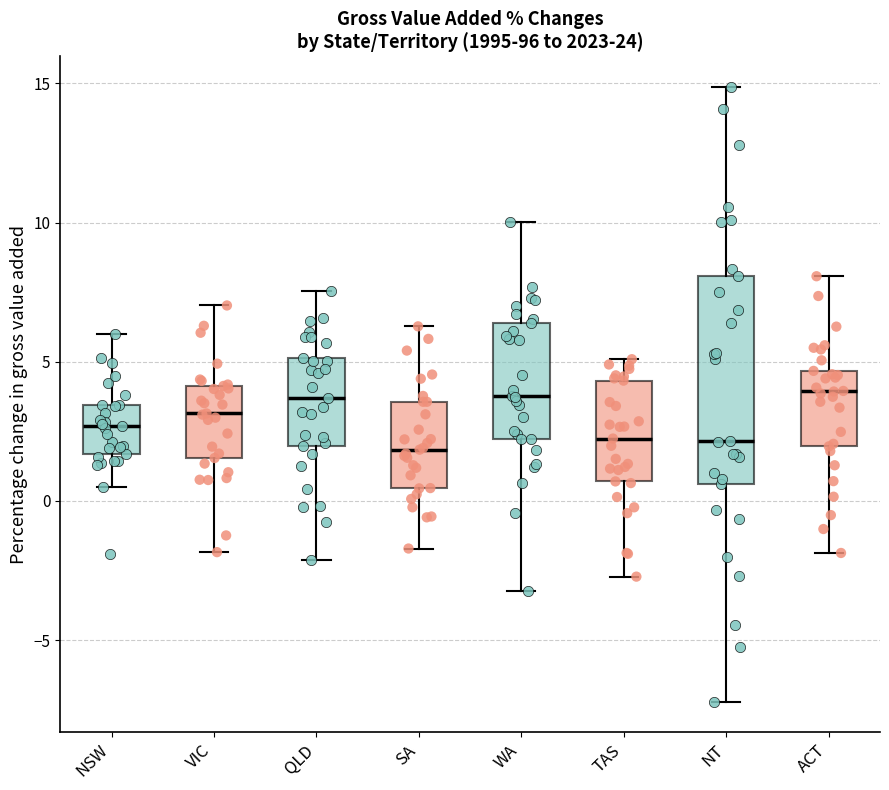

Reading left to right, transcribe this box plot: for each box, give where its median line is, the range the box spans, and where its two whiskers end, as read against the y-axis. The values are not printed on the chart, so give them approximately, as read against the axis.

NSW: median 2.5, box 1.5 to 3.5, whiskers 0.5 to 6.0
VIC: median 3.0, box 1.5 to 4.0, whiskers -2.0 to 7.0
QLD: median 3.5, box 2.0 to 5.0, whiskers -2.0 to 7.5
SA: median 2.0, box 0.5 to 3.5, whiskers -1.5 to 6.5
WA: median 4.0, box 2.0 to 6.5, whiskers -3.0 to 10.0
TAS: median 2.0, box 0.5 to 4.5, whiskers -2.5 to 5.0
NT: median 2.0, box 0.5 to 8.0, whiskers -7.0 to 15.0
ACT: median 4.0, box 2.0 to 4.5, whiskers -2.0 to 8.0